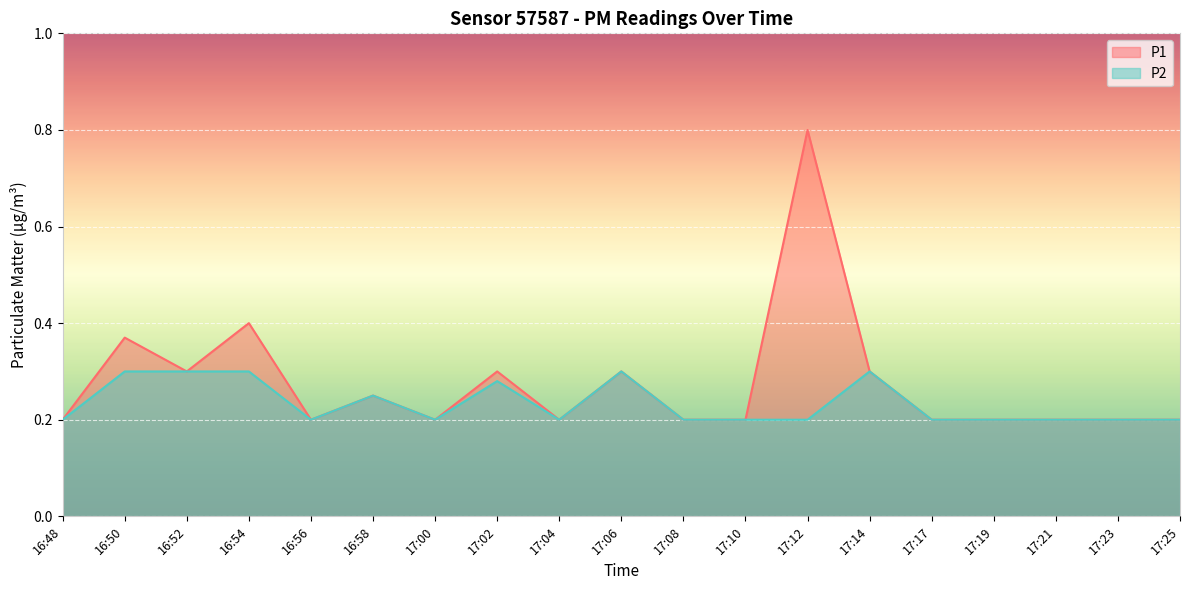

Is it true that P2 equals 0.3 at 17:14?

True